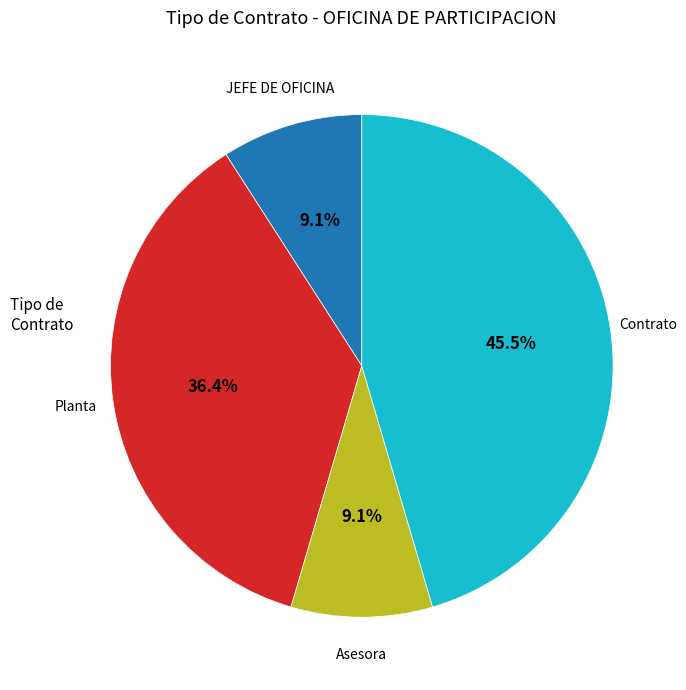

Is there any slice that represents more than half of the pie?

No